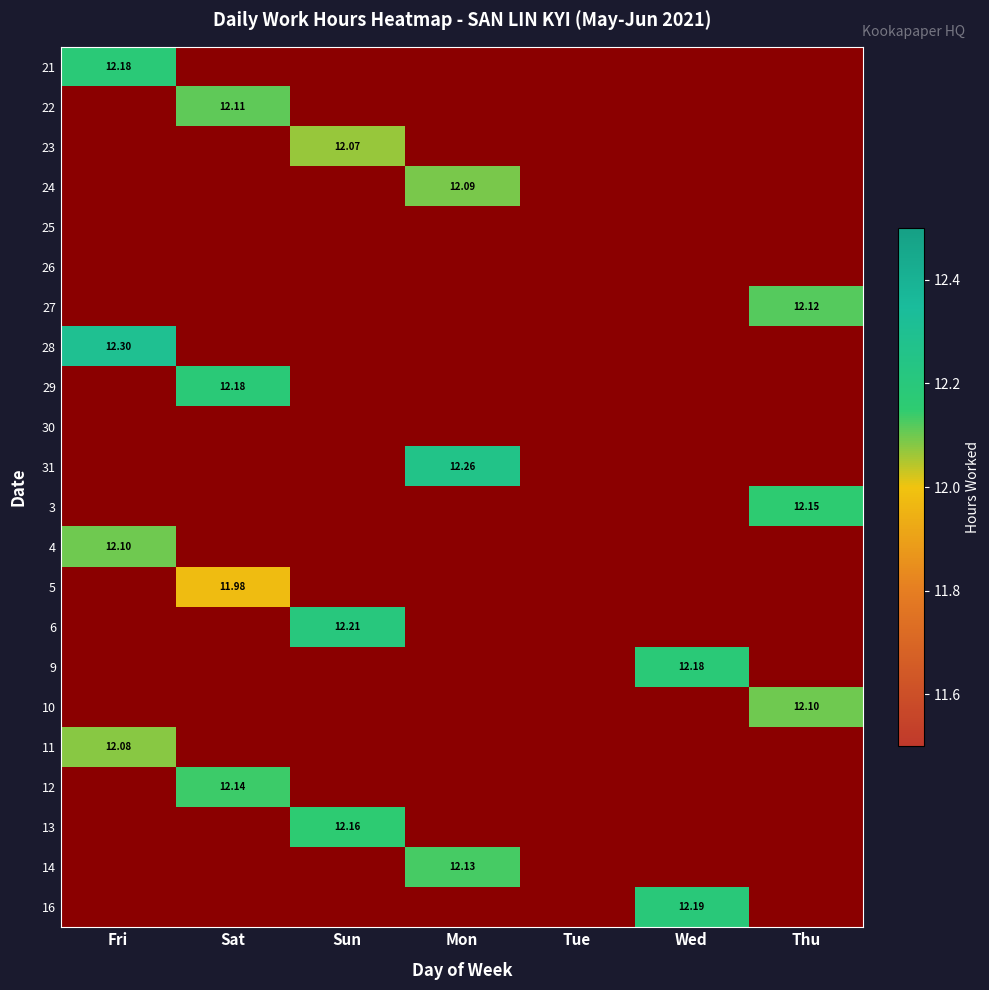

How many values in the 13 series exceed 0?

1